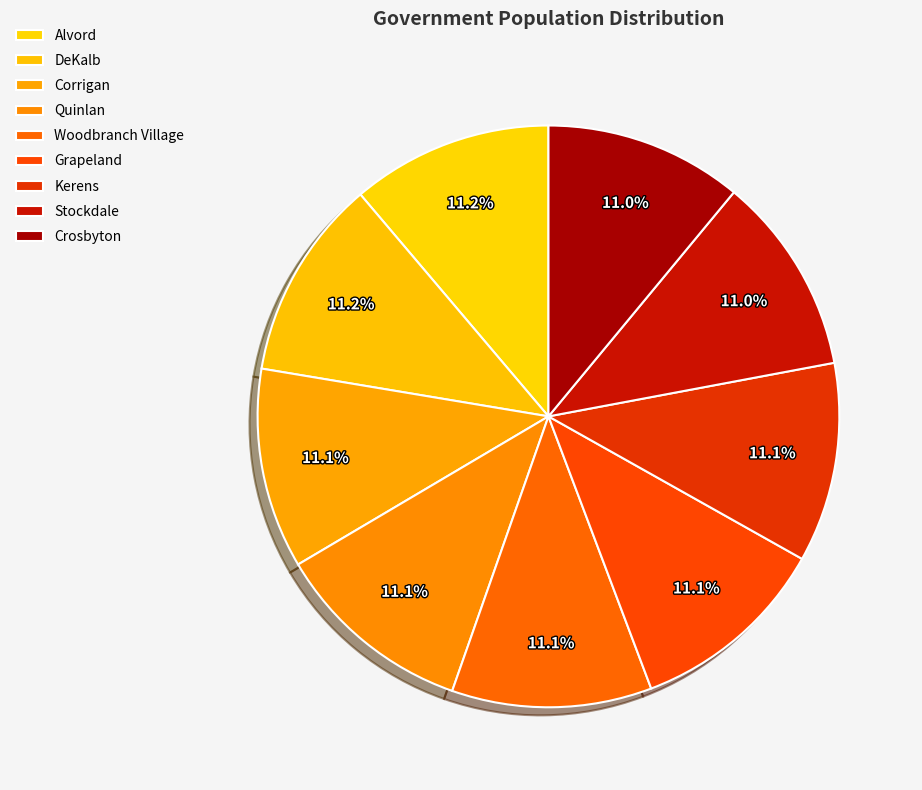

What is the smallest slice in the pie chart?

Crosbyton